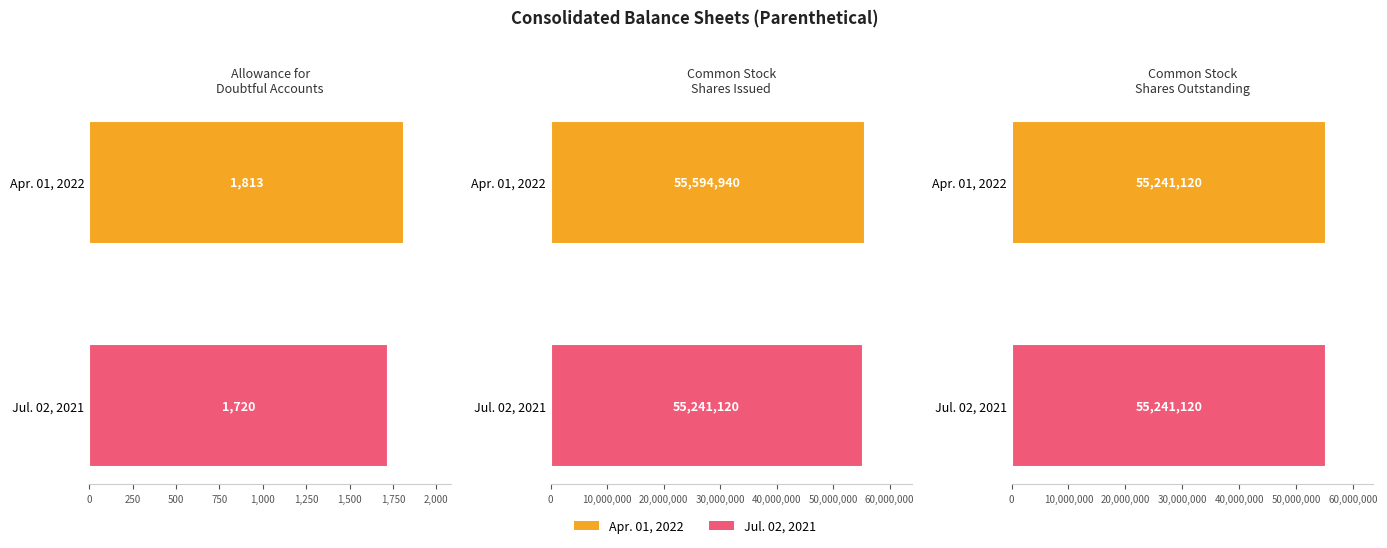

Reading left to right, transcribe all the data shown in this chart.

Apr. 01, 2022: 1813	55594940	55241120
Jul. 02, 2021: 1720	55241120	55241120